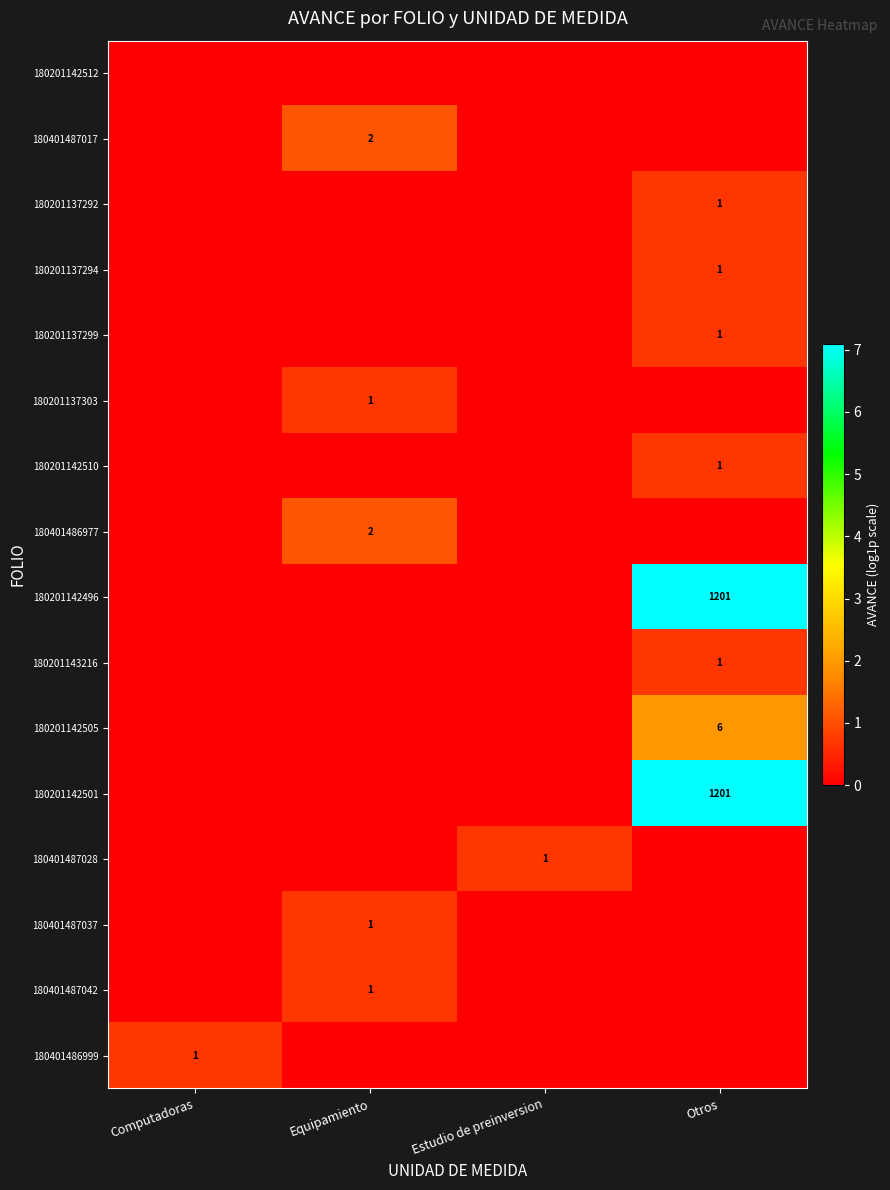

How many series are shown in this chart?

16